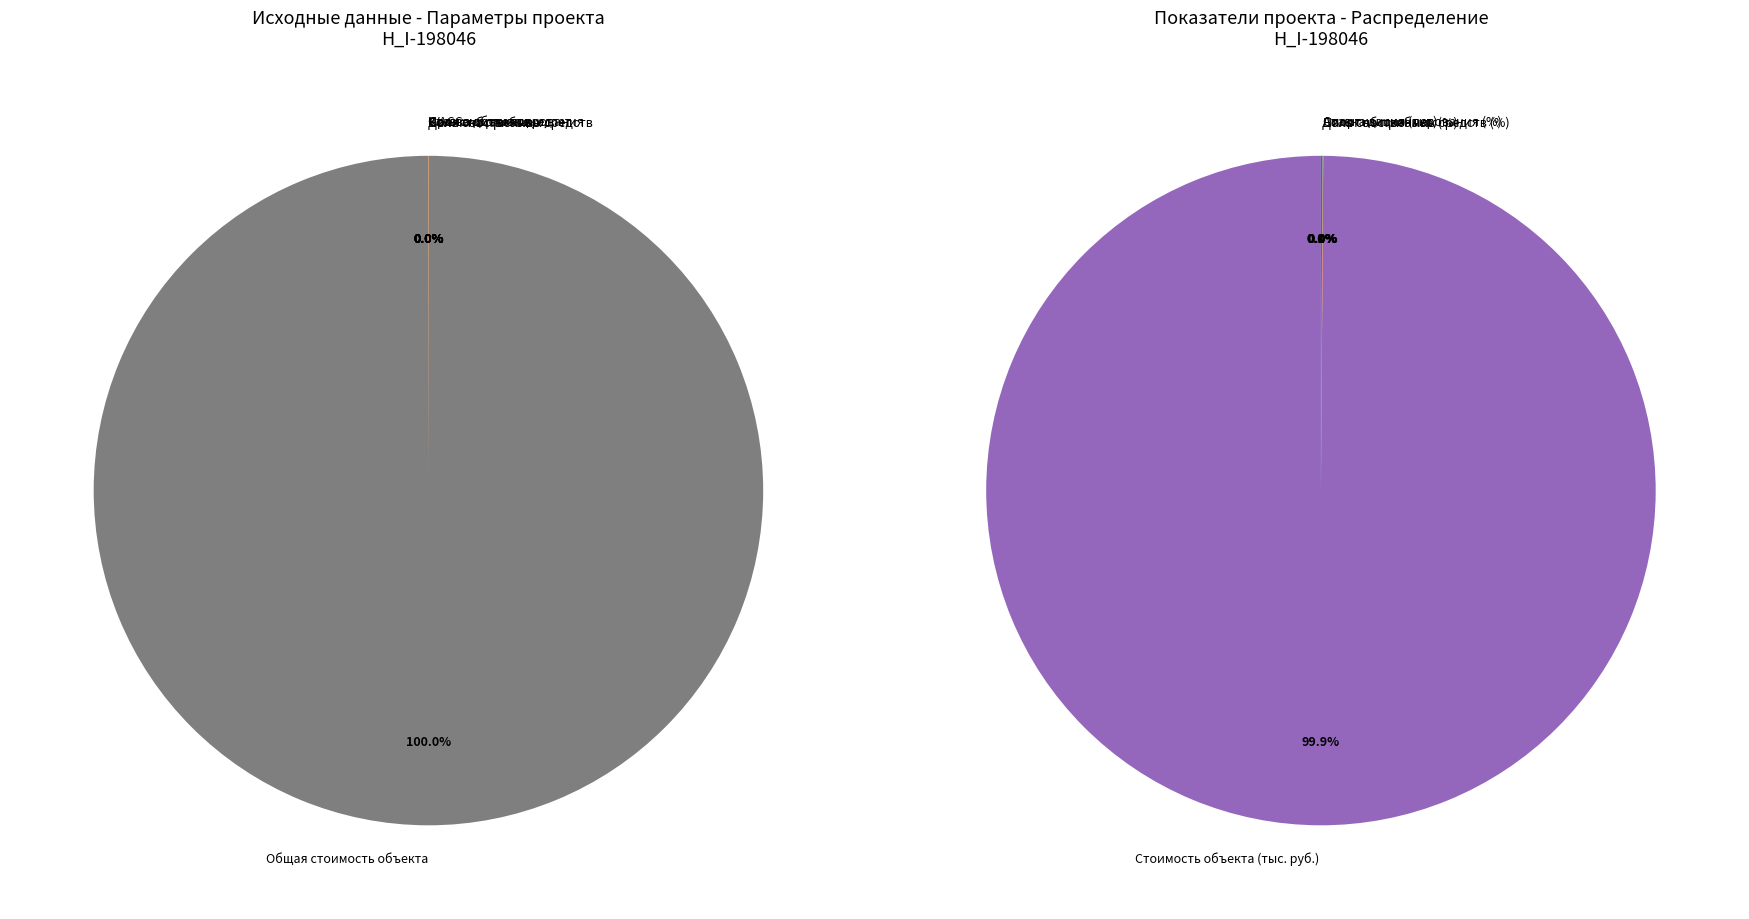

What is the change in value from Налог на прибыль to Срок кредита?

-0.2